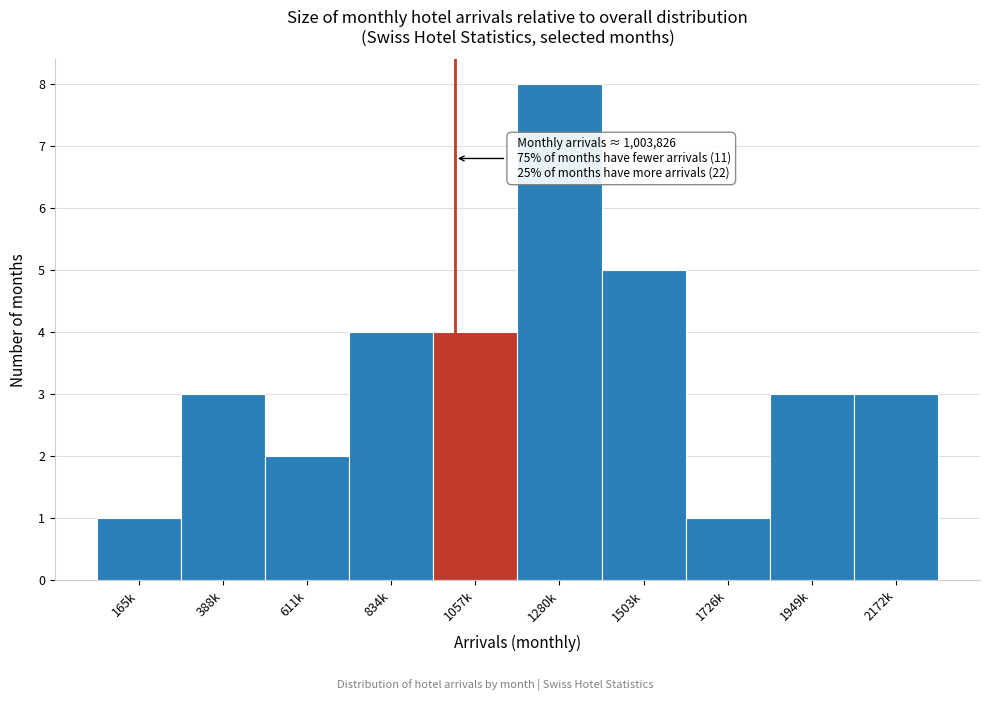

Reading right to left, list all the values displayed in this chart.

3	3	1	5	8	4	4	2	3	1